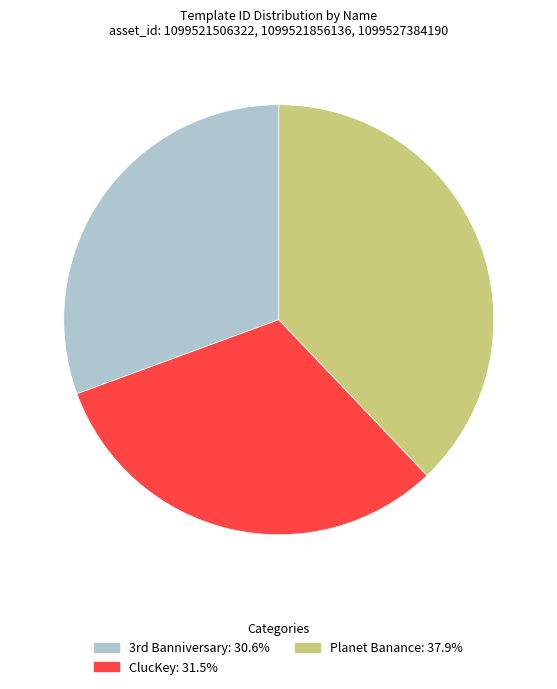

Is Planet Banance the majority of the pie?

No